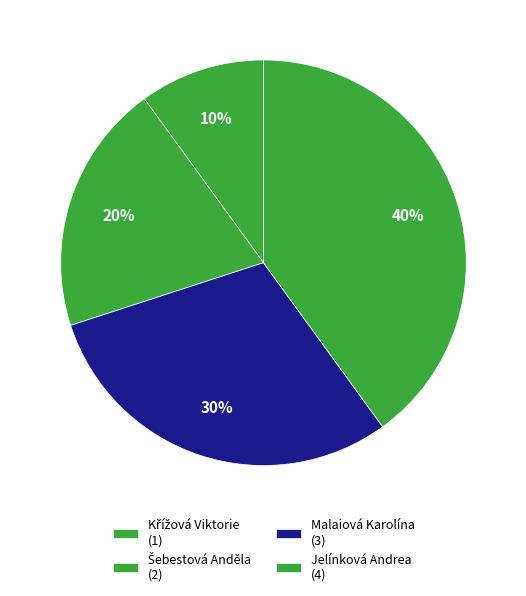

Do Malaiová Karolína and Křížová Viktorie together represent more than half of the pie?

No